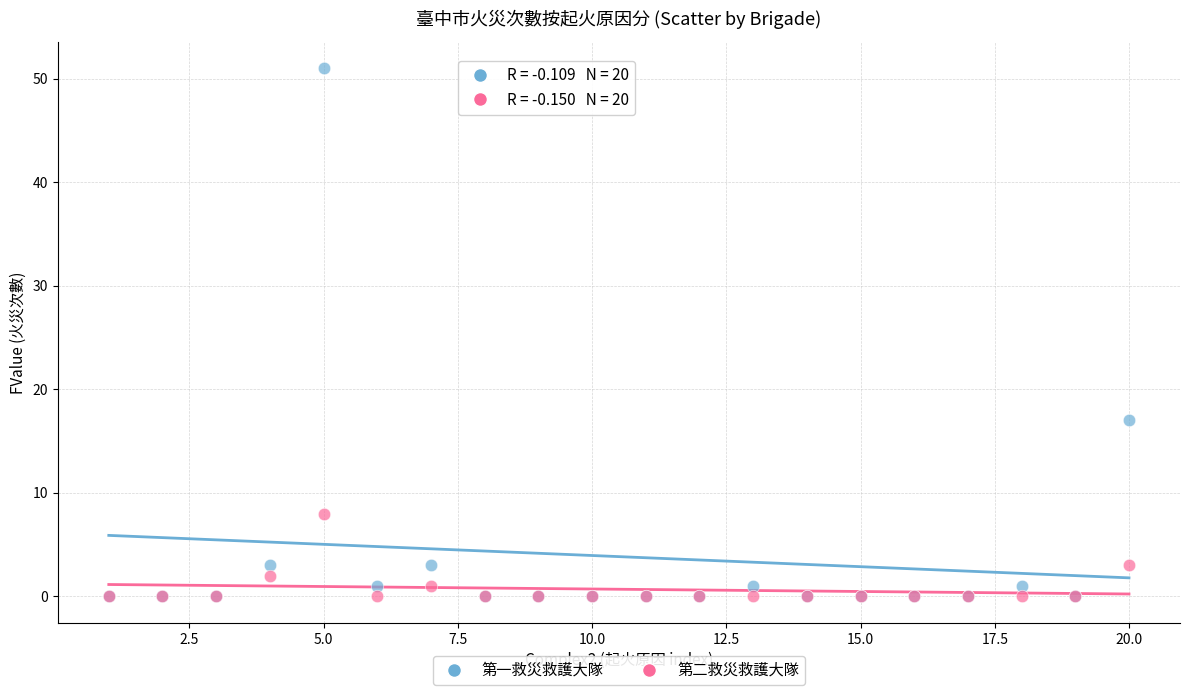

Across all series, what Y value is closest to 25?

17